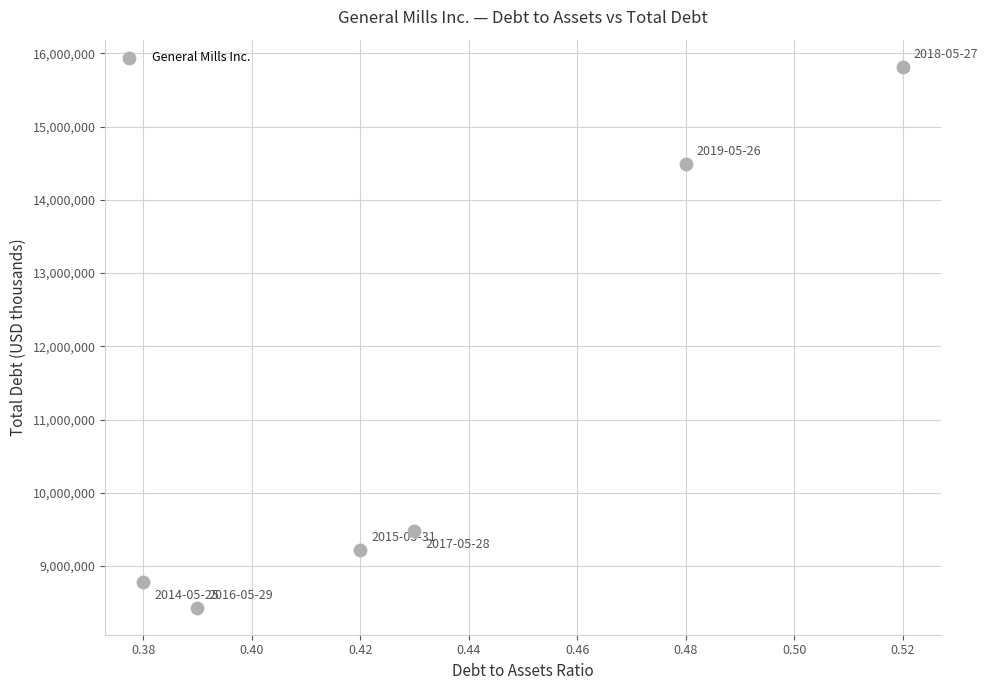

What Y value in the scatter plot is closest to 12124750?

14490000